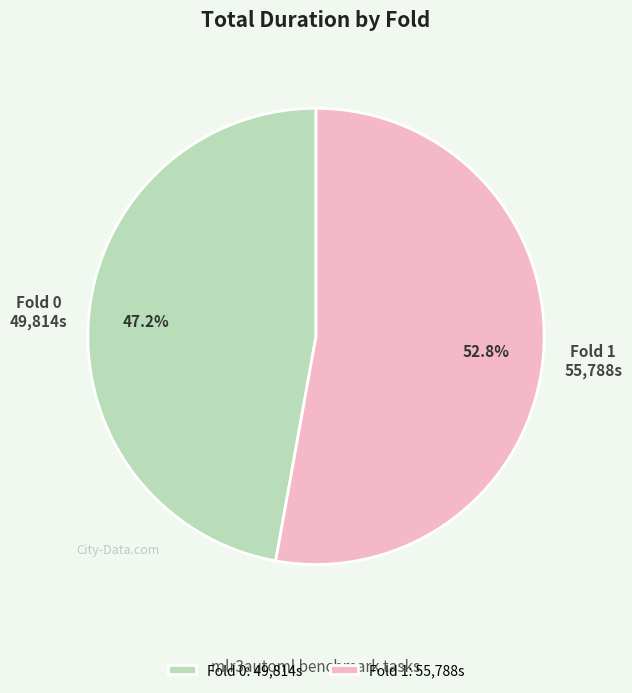

What is the largest slice in the pie chart?

Fold 1: 55,788s